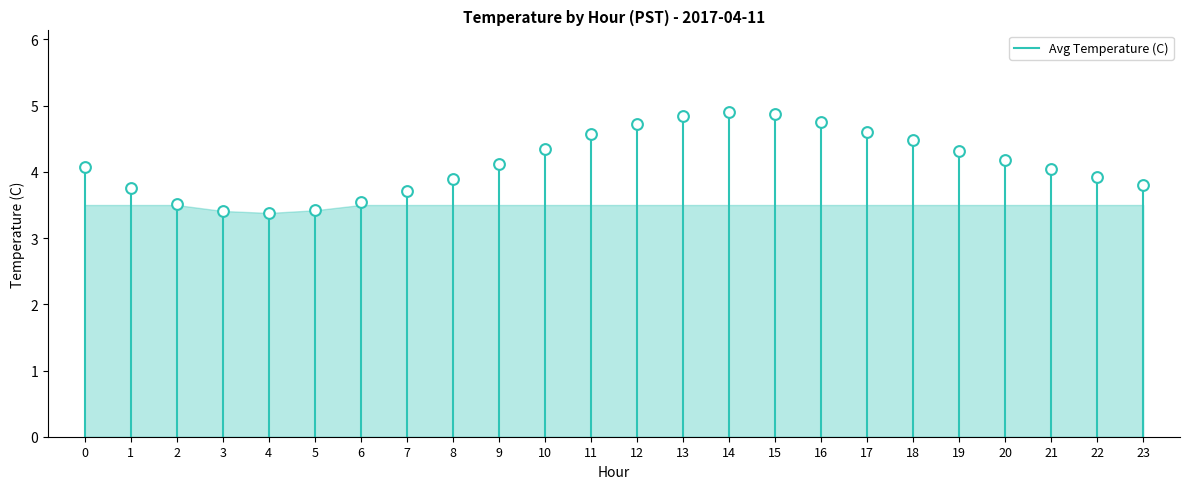

What is the range of Y values (max minus min)?

1.5